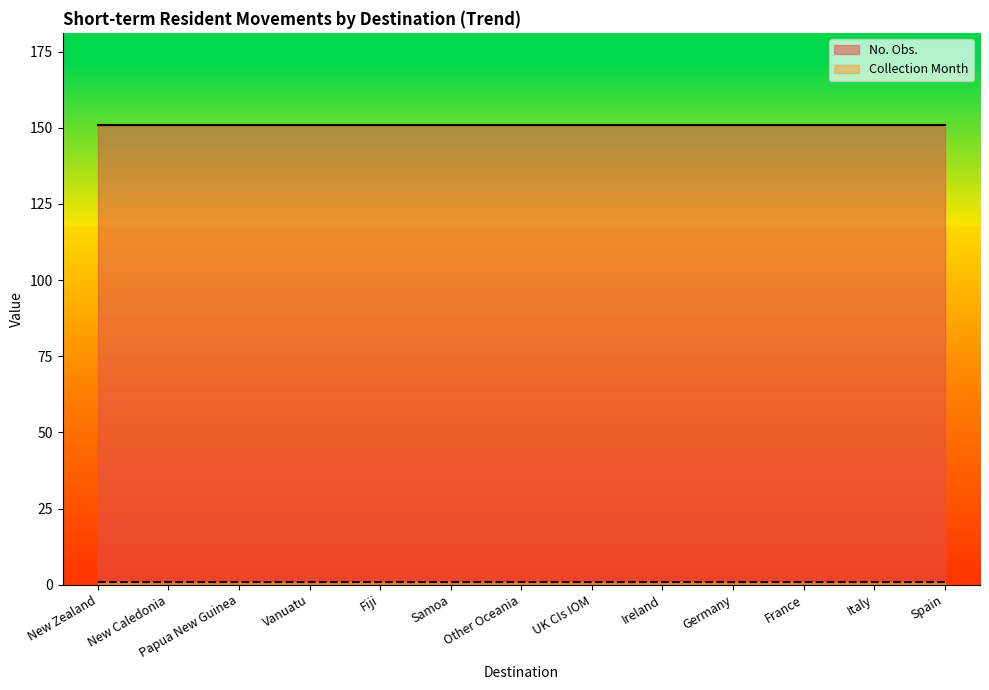

What is the average value of the No. Obs. series?

151